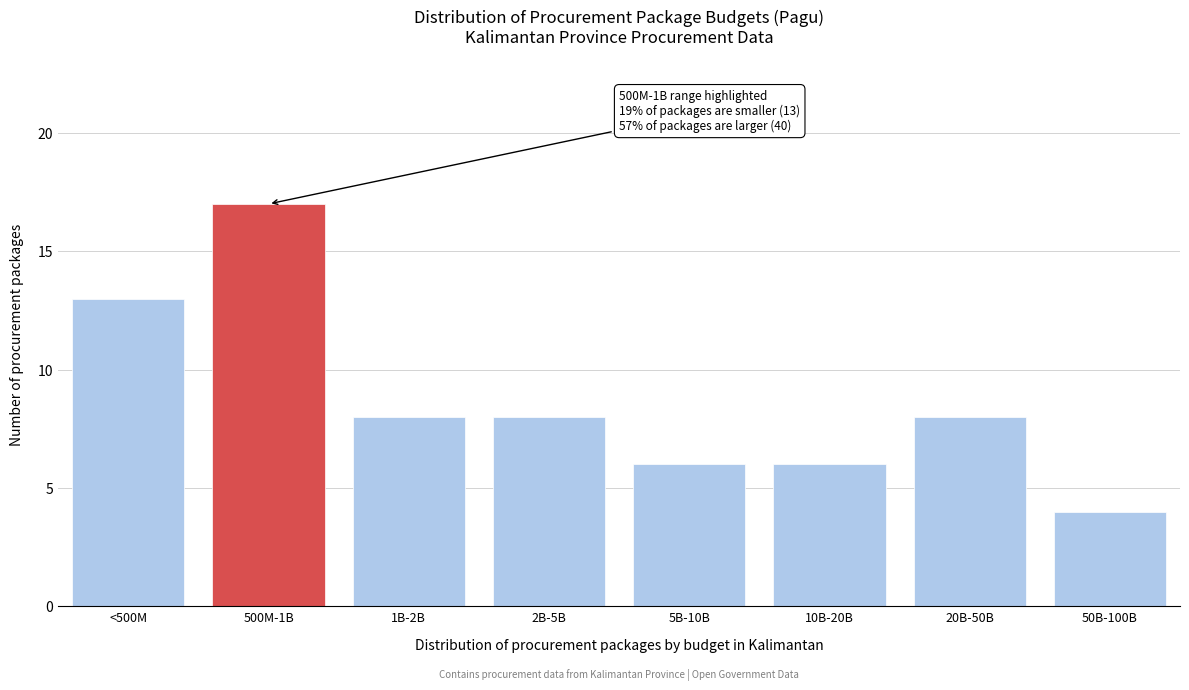

Reading left to right, transcribe all the data shown in this chart.

<500M=13	500M-1B=17	1B-2B=8	2B-5B=8	5B-10B=6	10B-20B=6	20B-50B=8	50B-100B=4